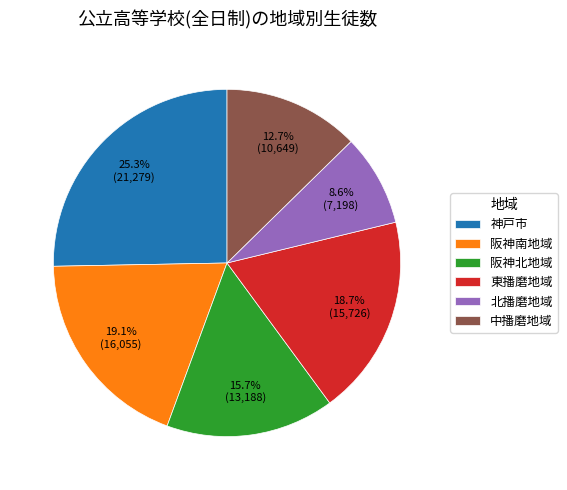

Count the number of slices in the pie.

6